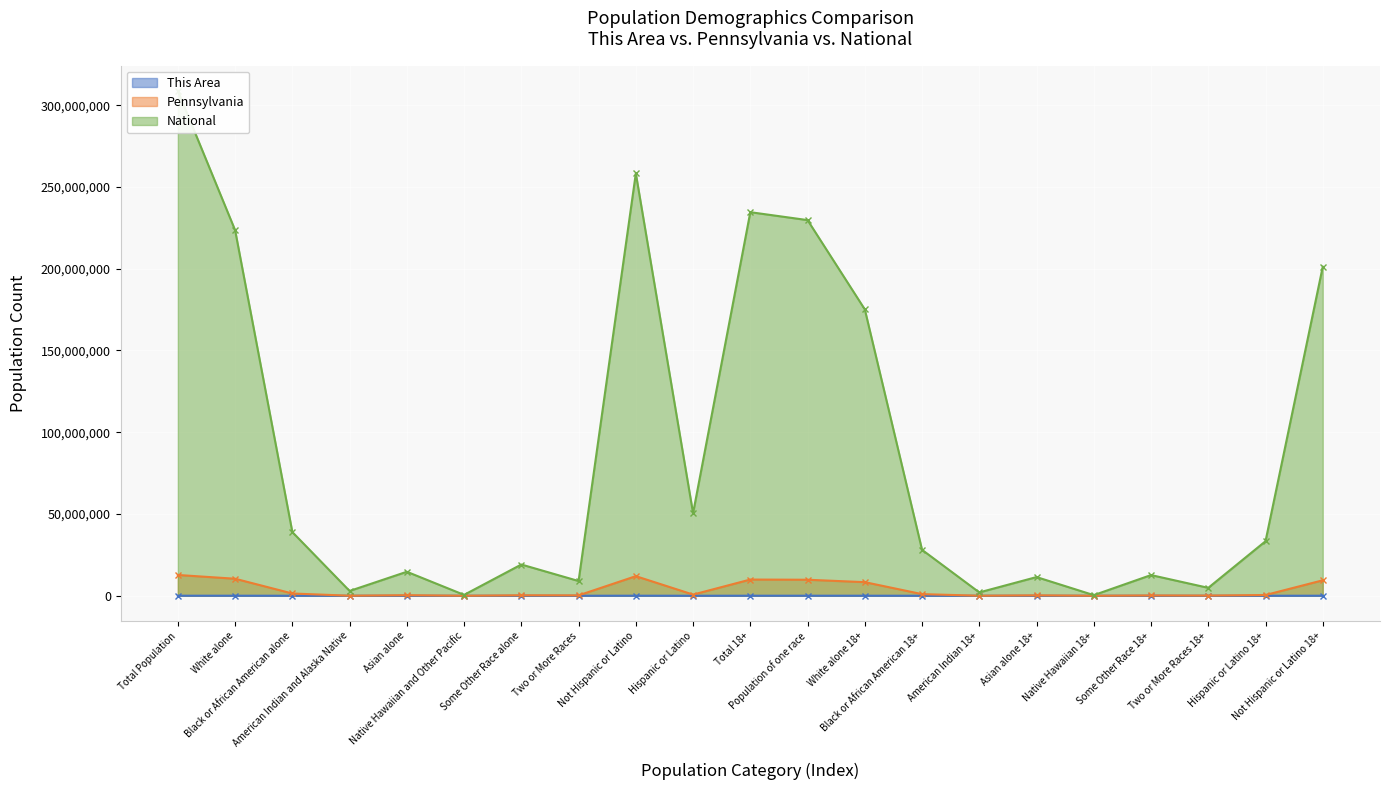

What position from the right is American Indian 18+?

7